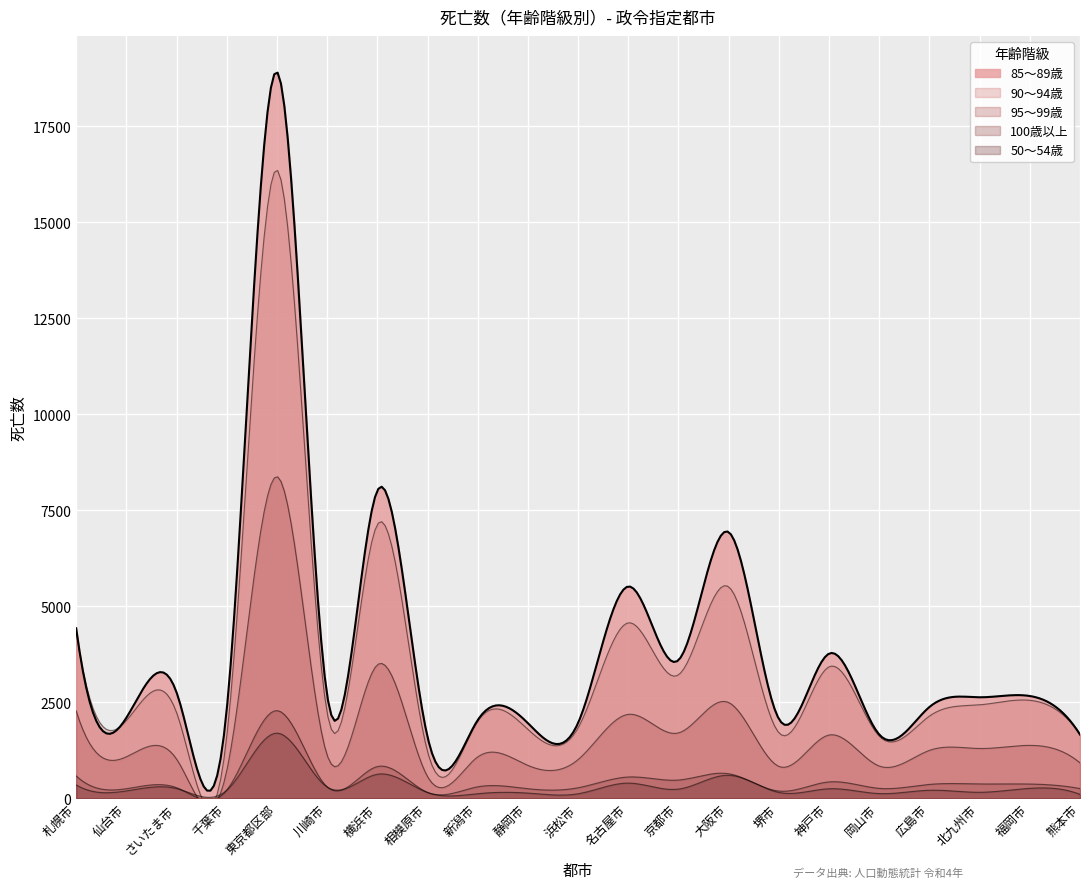

Rank the series by their maximum value, from highest to lowest.

85～89歳, 90～94歳, 95～99歳, 100歳以上, 50～54歳